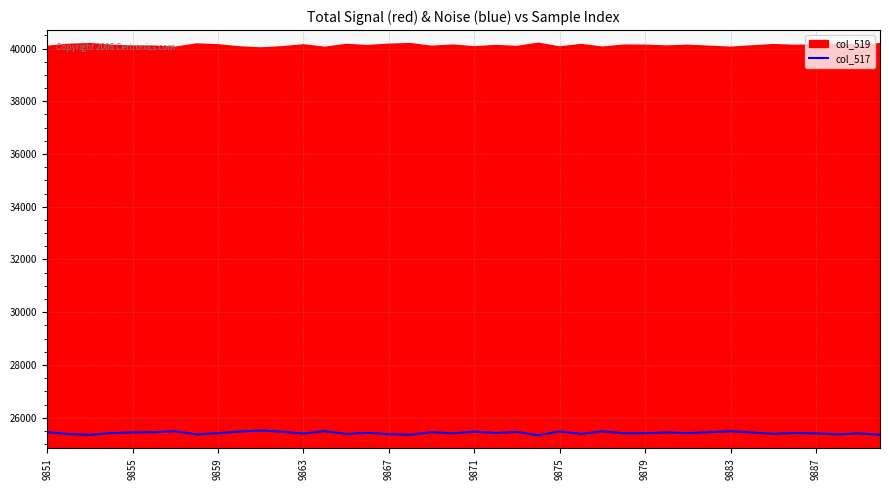

Where does the data first go above 25414?

9851